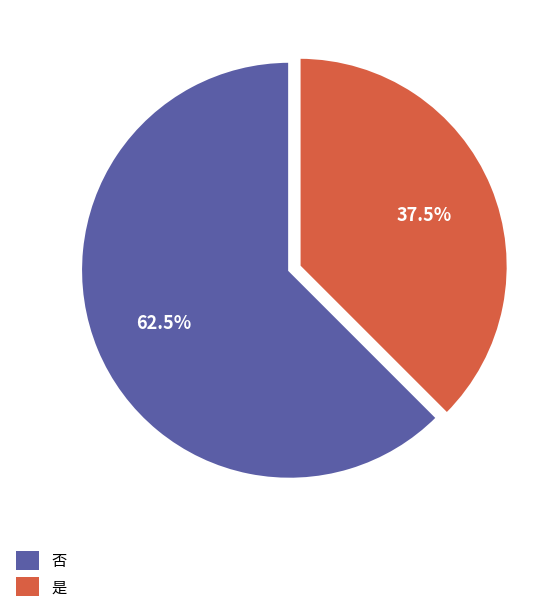

Which category has the biggest portion of the pie?

否